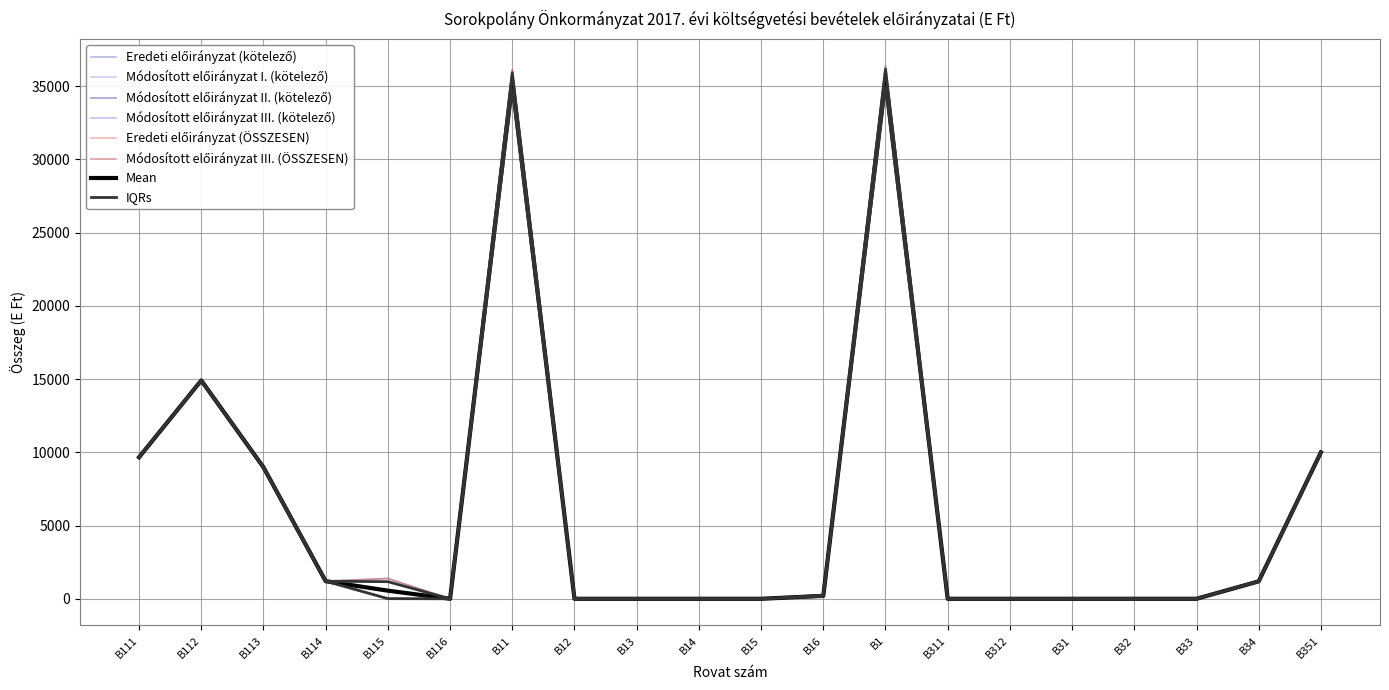

Which category has the lowest value across all series?

B115